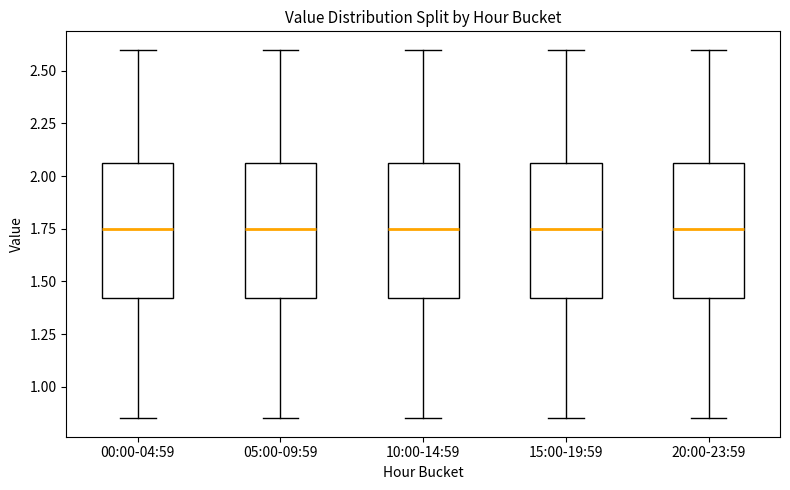

Where is the upper edge of the box for 05:00-09:59 on the y-axis? The values are not printed on the chart, so give them approximately, as read against the axis.

2.05